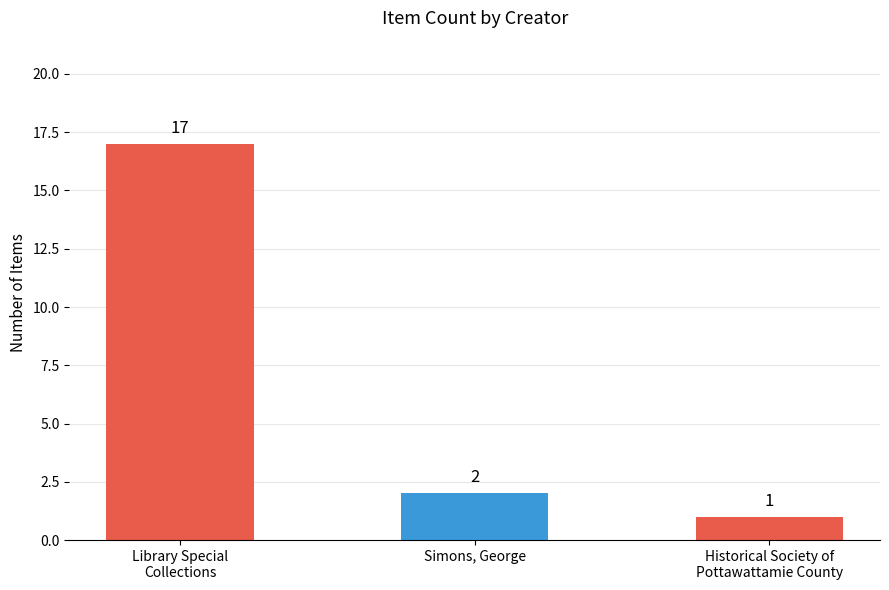

Which label corresponds to the smallest value in the chart?

Historical Society of
Pottawattamie County